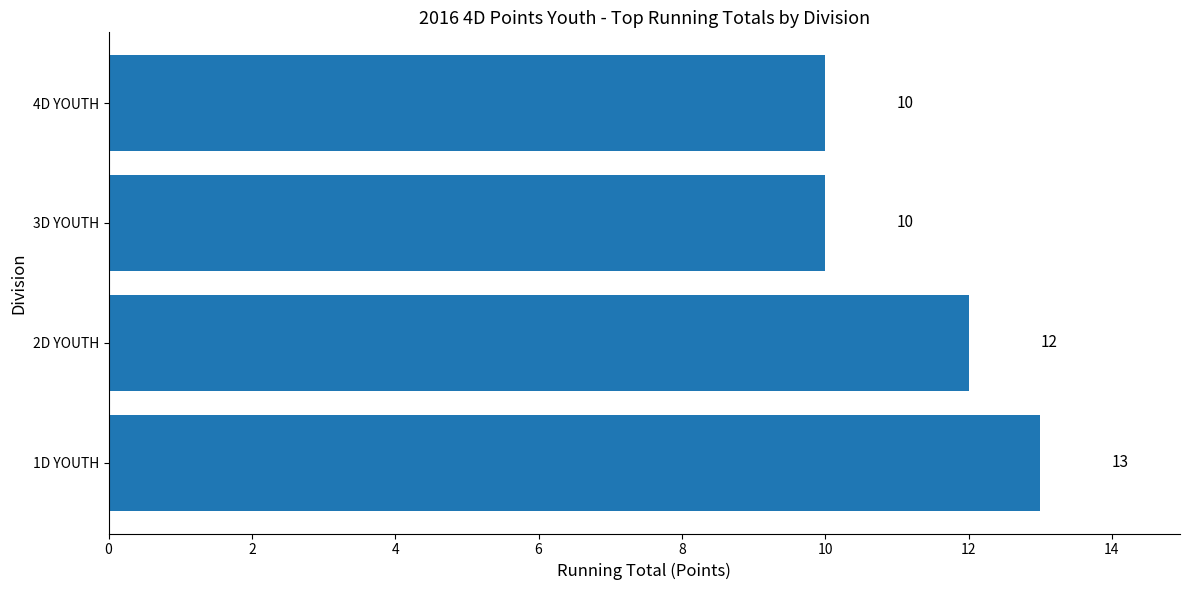

The chart shows a value of 4 at 3D YOUTH. True or false?

False